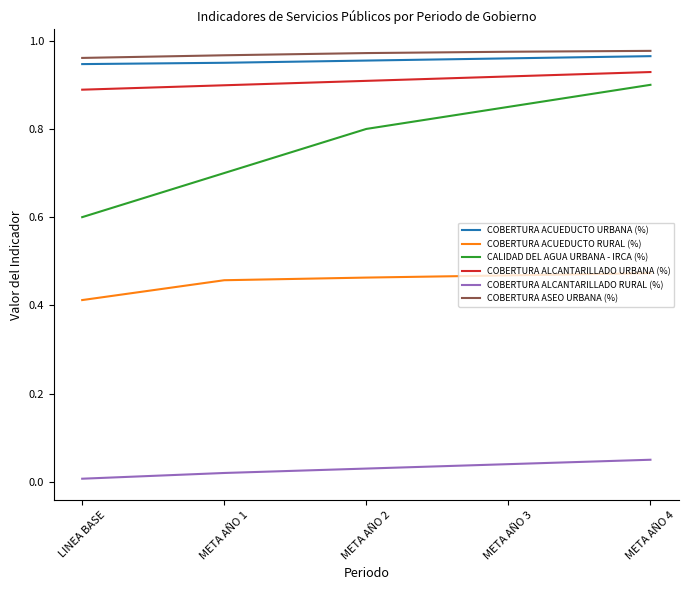

What position from the left is META AÑO 4?

5